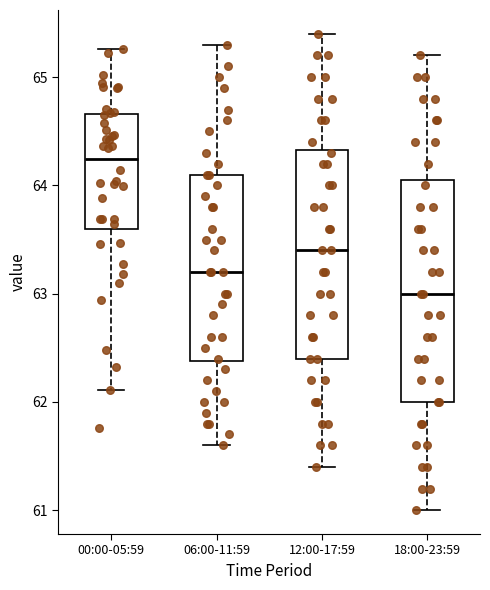

Which box is the tallest, from its lower edge to its upper edge?

18:00-23:59